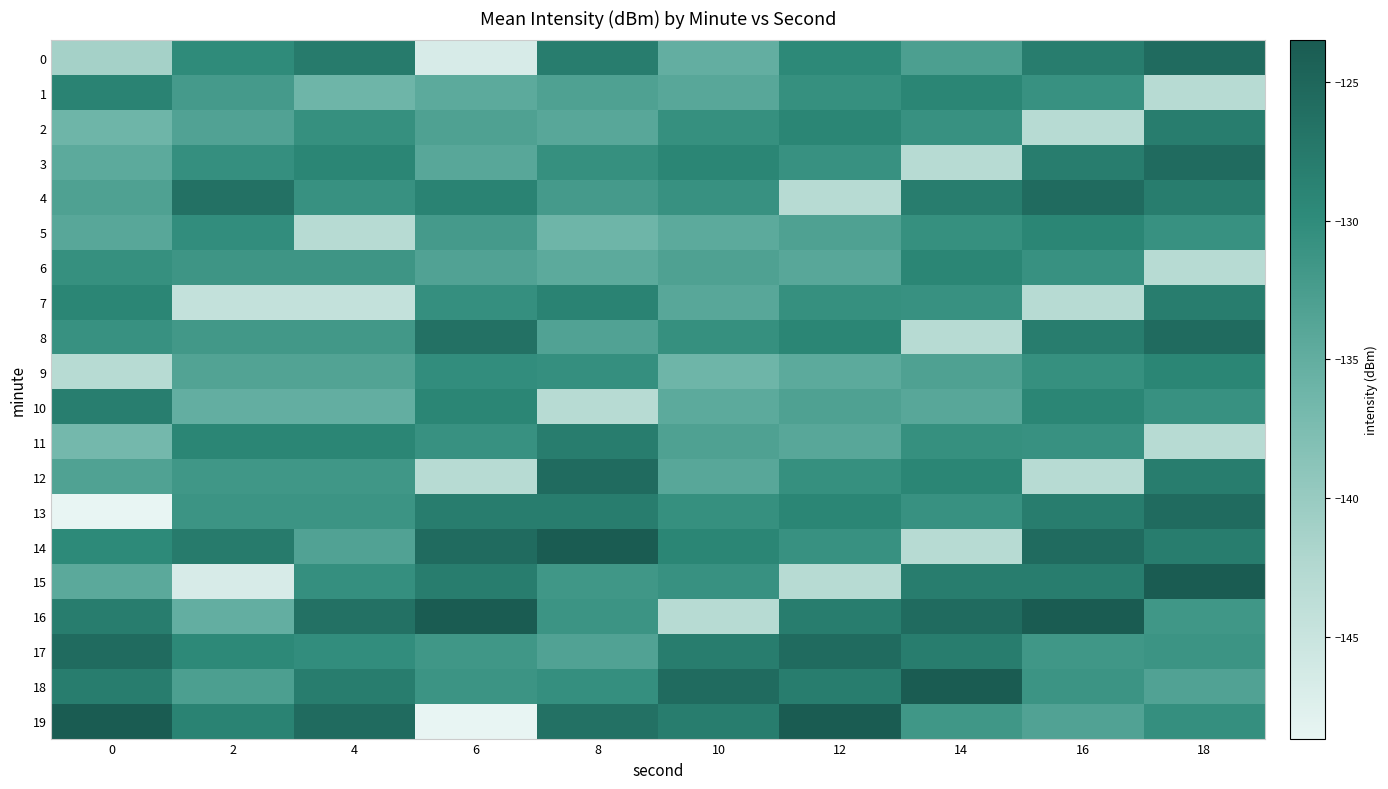

At 12, list the series in order from smallest to largest.

4, 15, 9, 6, 11, 5, 10, 3, 14, 1, 7, 12, 0, 2, 8, 13, 16, 18, 17, 19